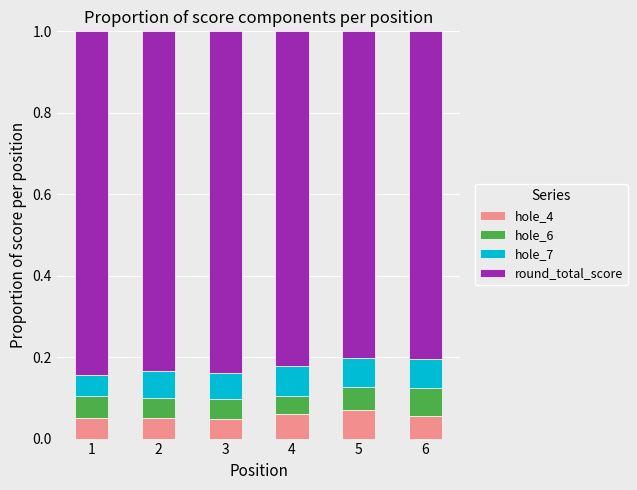

What is the total value across all series at 4?

1.0